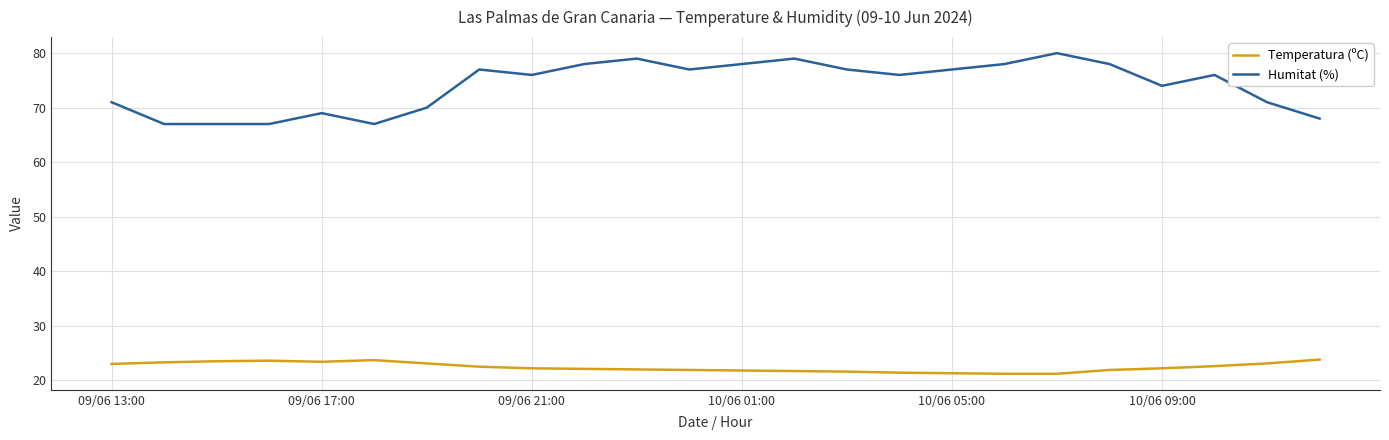

How many lines are shown in the chart?

2